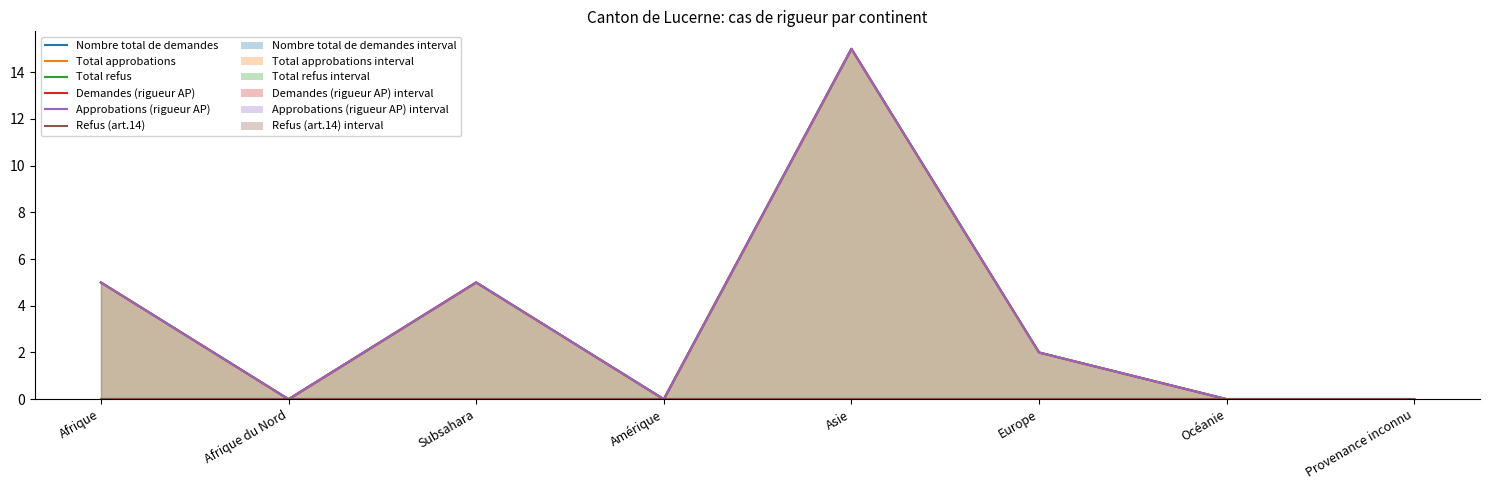

What is the sum of the Approbations (rigueur AP) values at Subsahara and Asie?

20